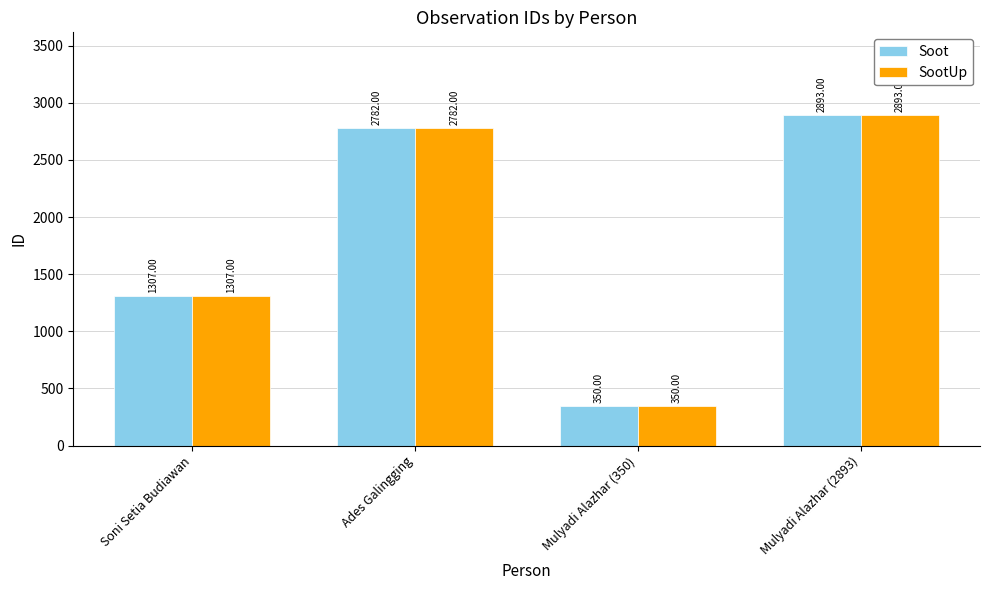

What is the minimum value for SootUp?

350